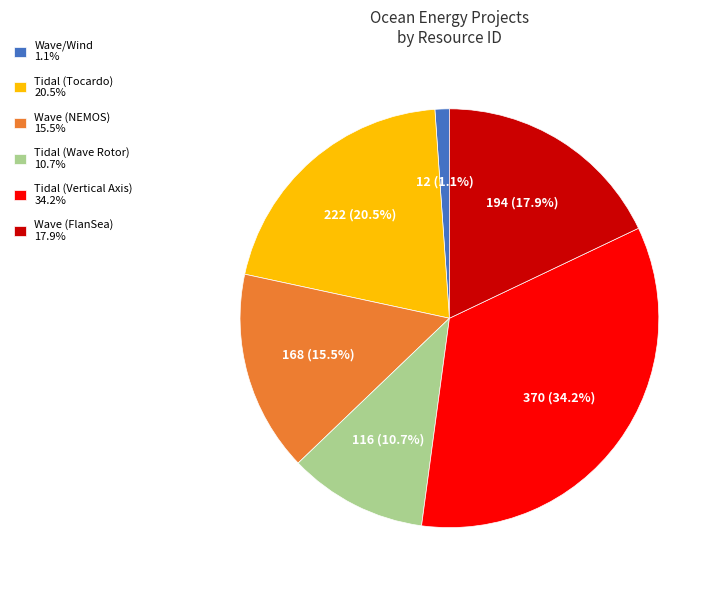

What percentage do Wave (FlanSea) 17.9% and Wave/Wind 1.1% together represent?

19.0%